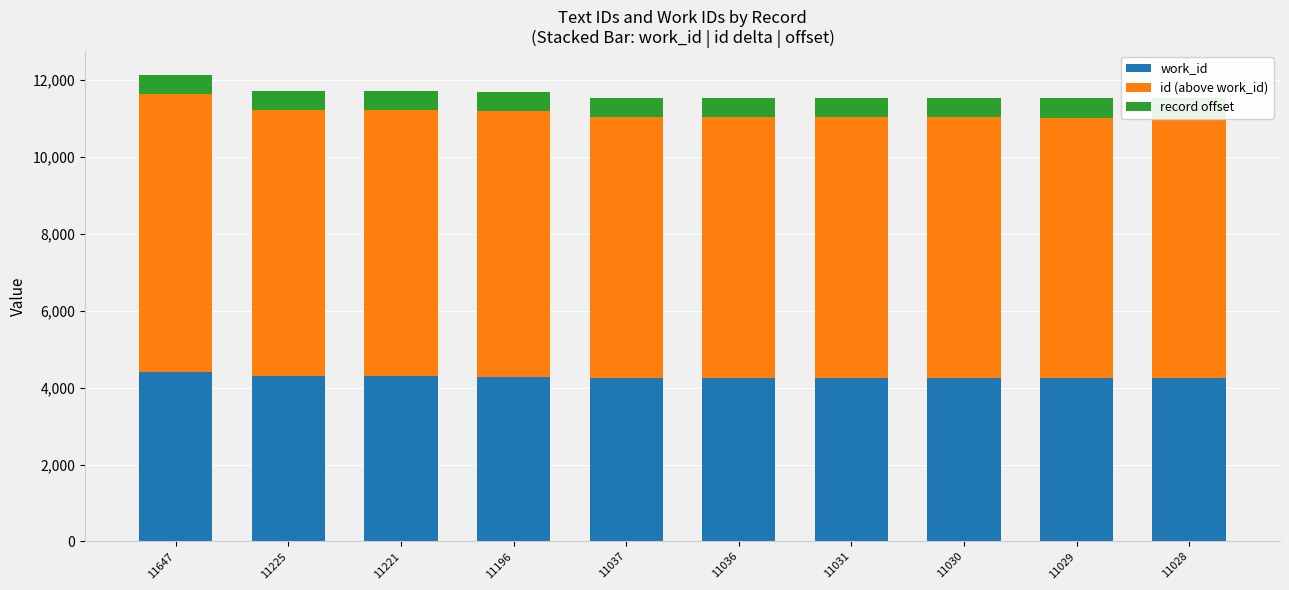

Which label corresponds to the largest value in the chart?

11647